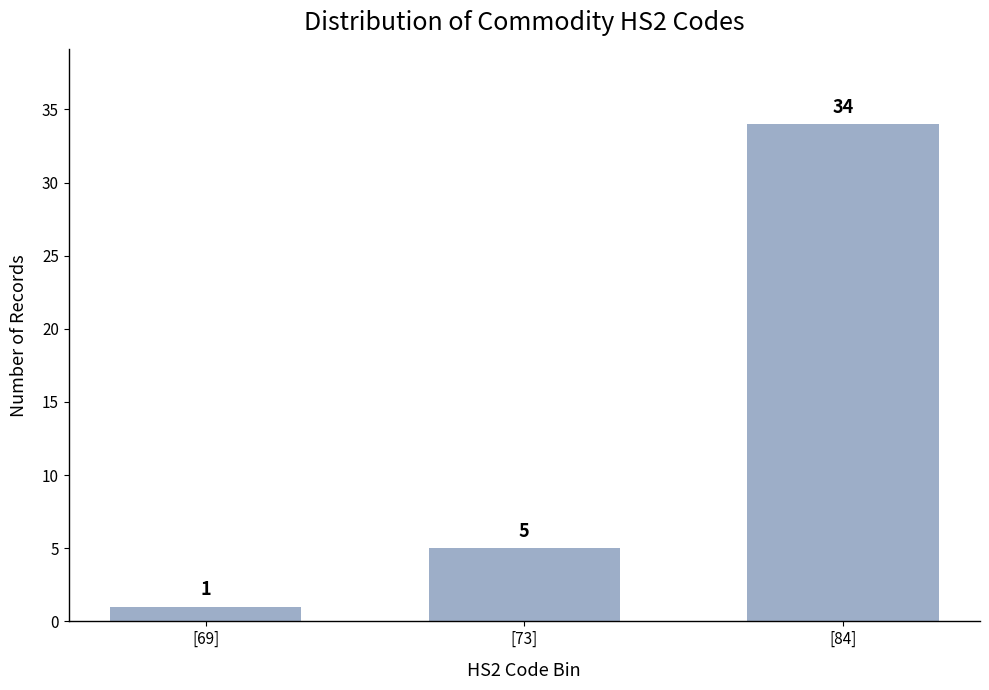

Reading left to right, what are all the values shown in this chart?

[69]=1	[73]=5	[84]=34